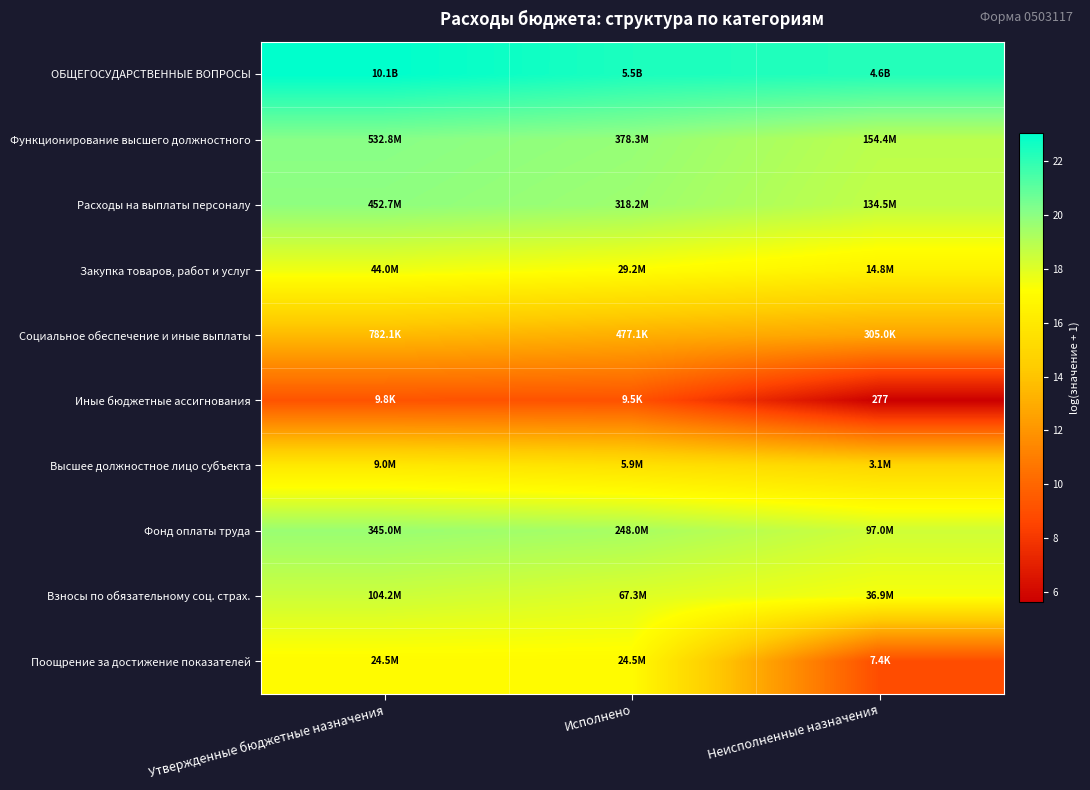

Is the value of Социальное обеспечение и иные выплаты at Утвержденные бюджетные назначения greater than the value of Закупка товаров, работ и услуг at Исполнено?

No